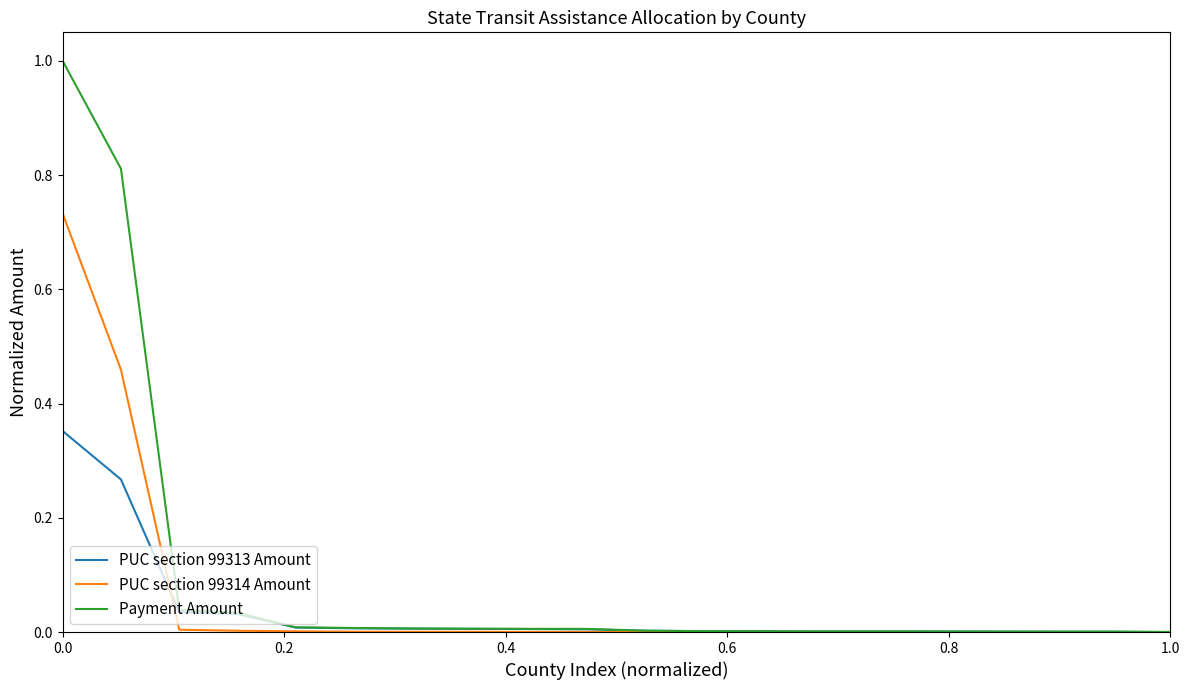

Which series has the largest range (max minus min)?

Payment Amount